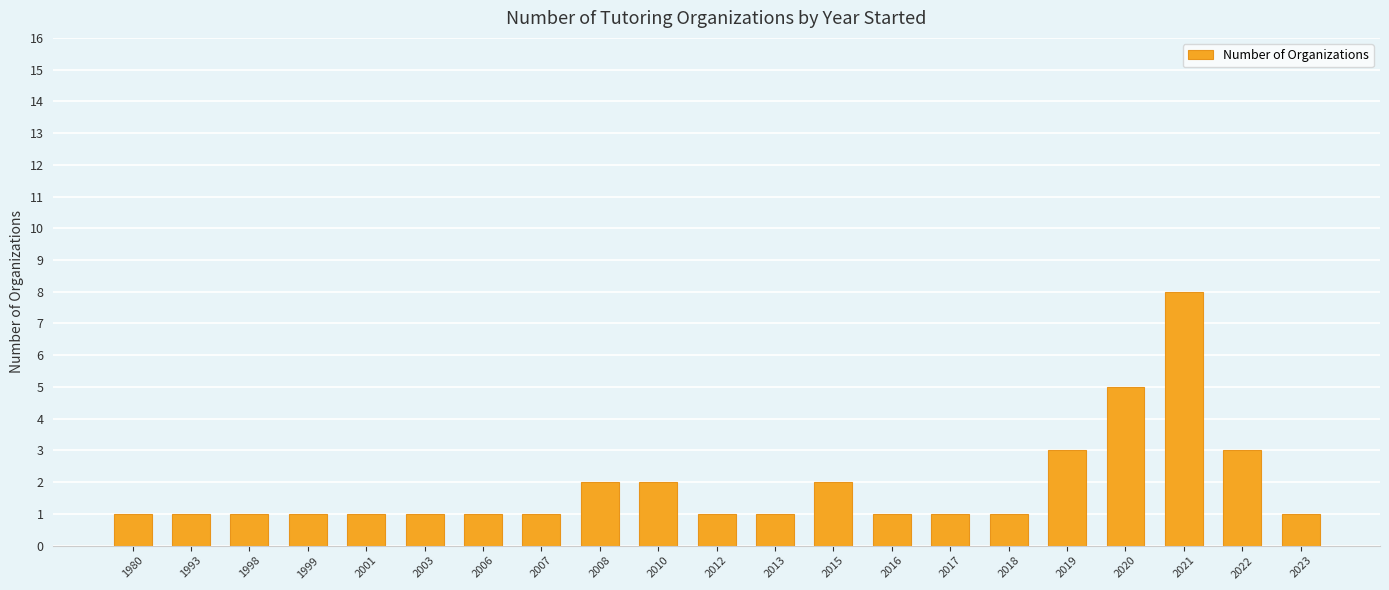

What is the sum of all values?

39